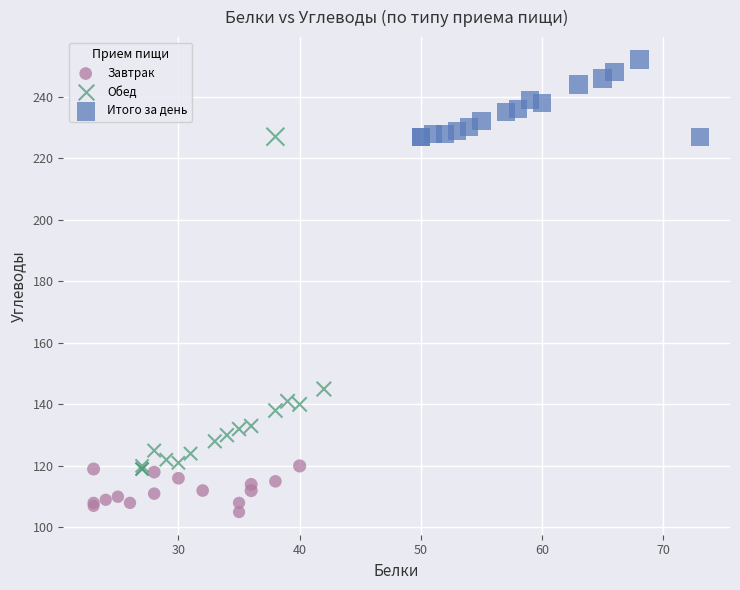

Which series contains the highest Y value?

Итого за день